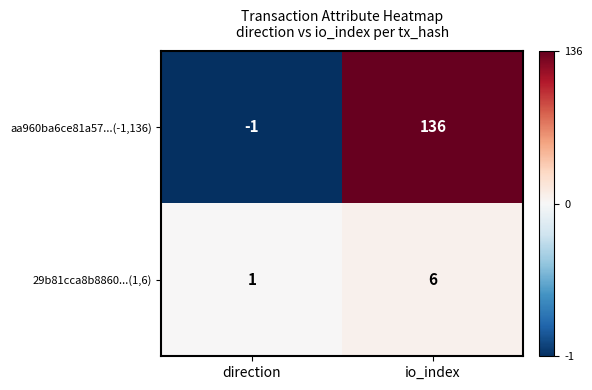

Where is 29b81cca8b8860...(1,6) nearest to the value 3?

direction